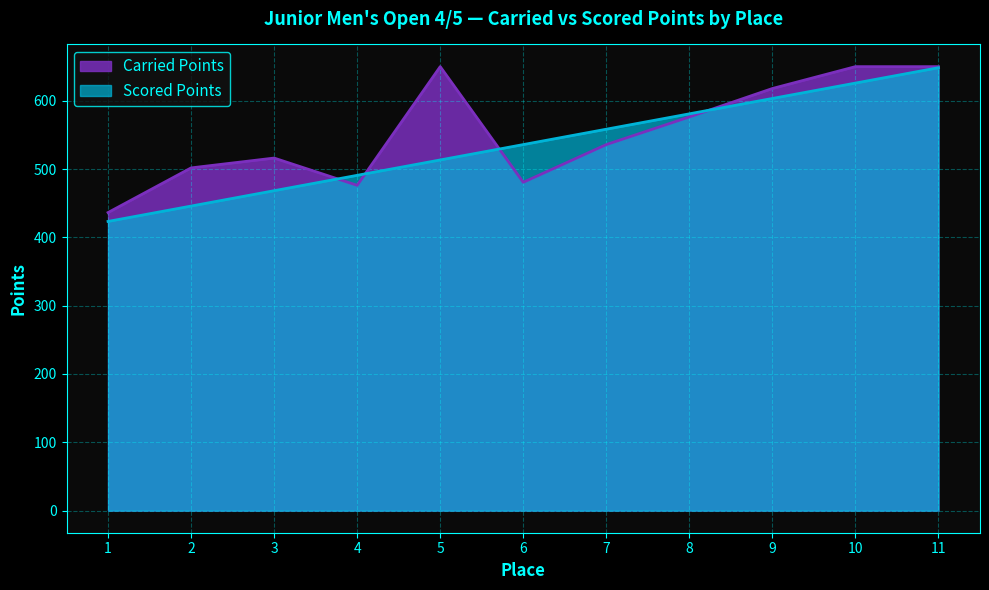

What is the total value across all series at 4?

967.1